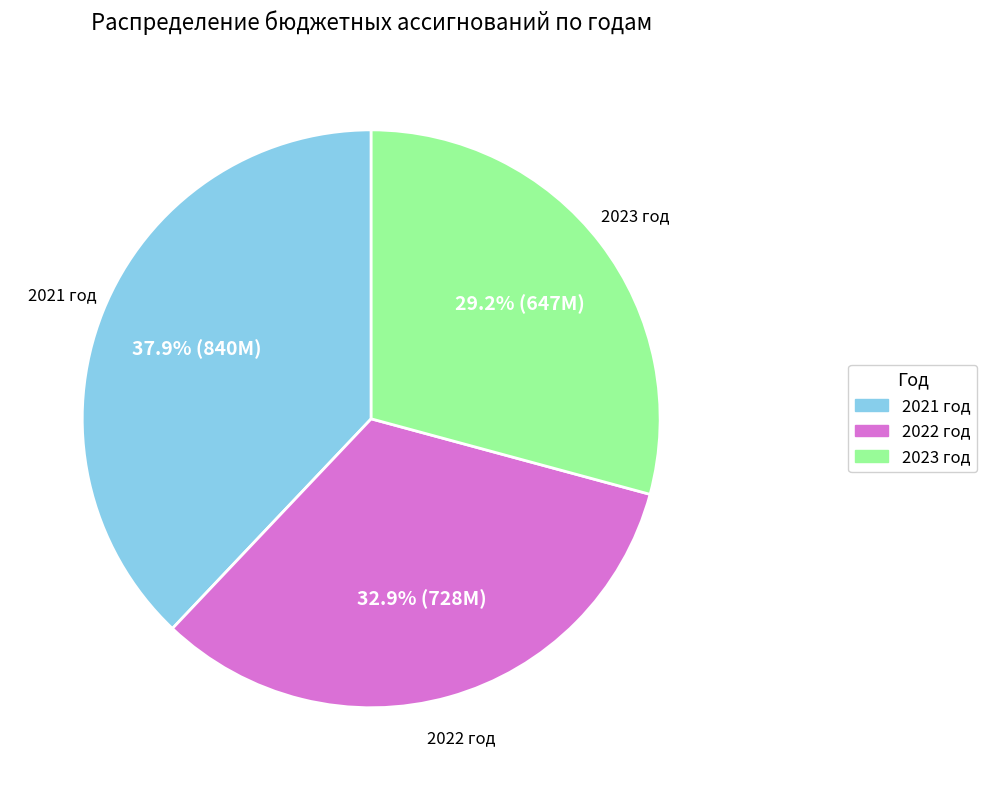

Does any single category account for the majority?

No